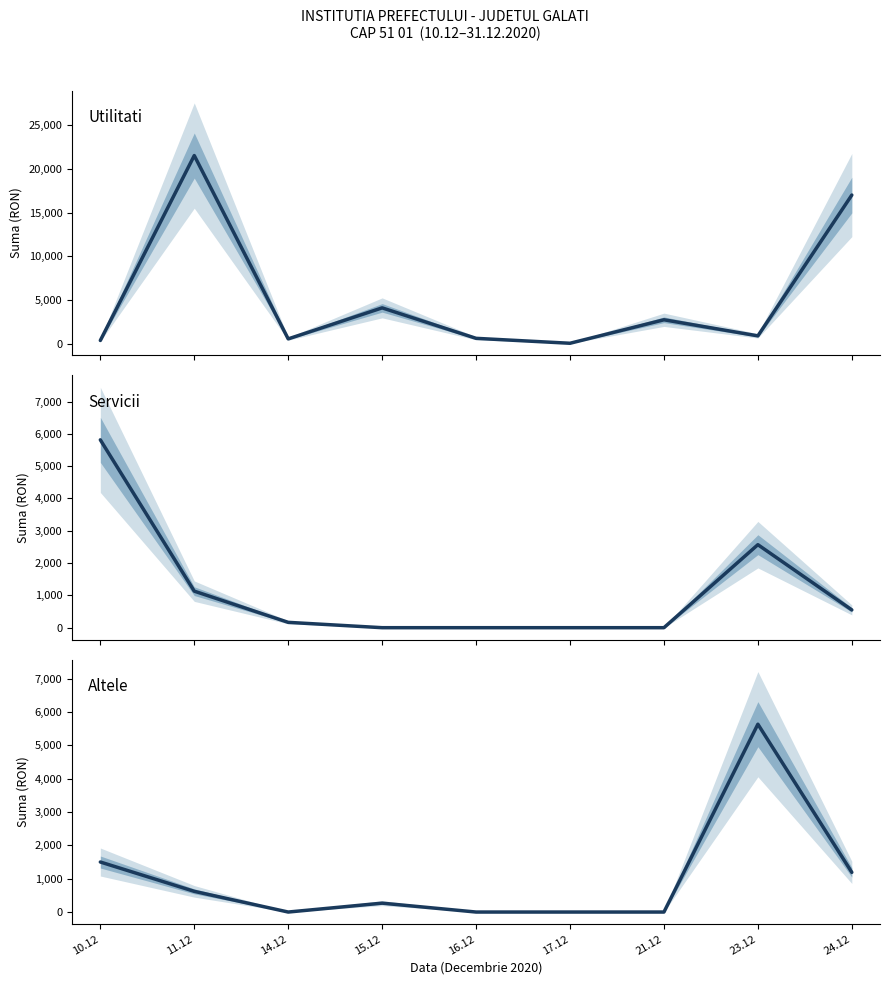

After their last crossing, which series has the higher values: Servicii or Altele?

Altele